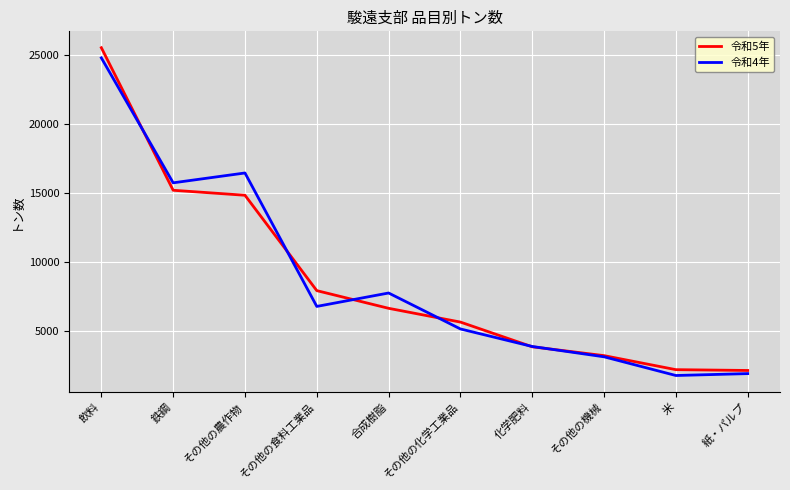

True or false: 令和4年 has more than 0 points higher than both neighbors.

True